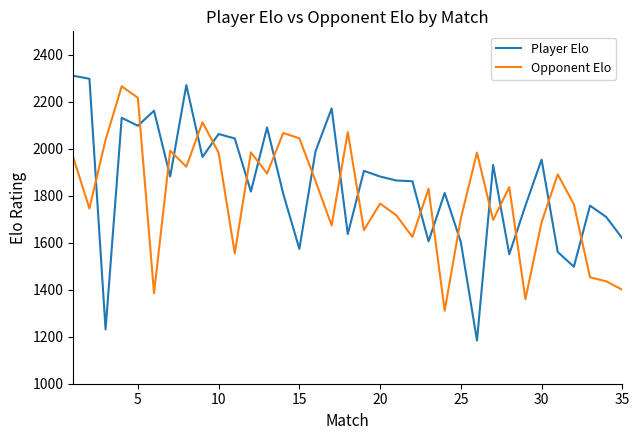

How many times do Player Elo and Opponent Elo cross each other?

20